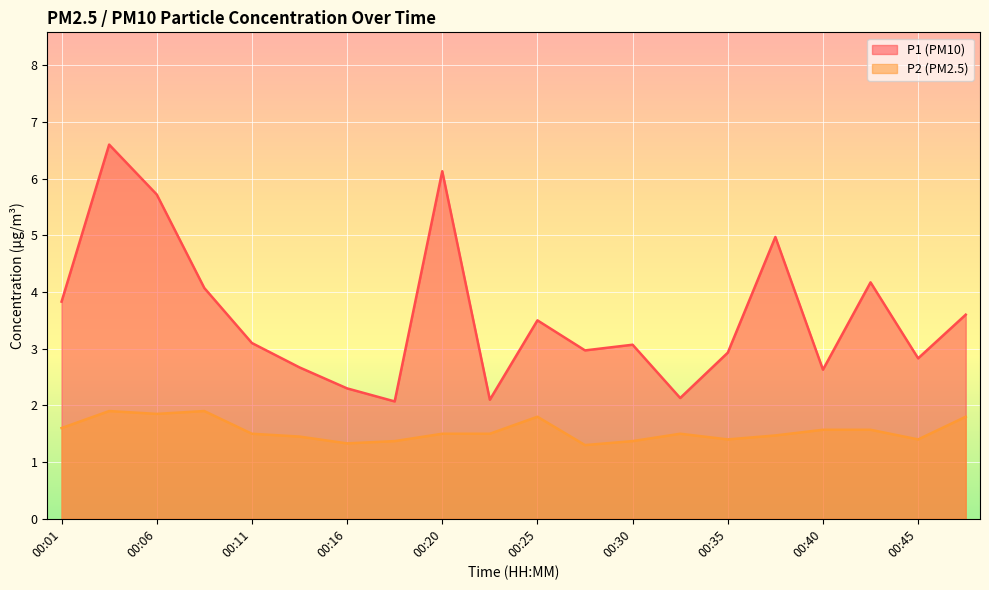

What is the greatest value displayed?

6.6